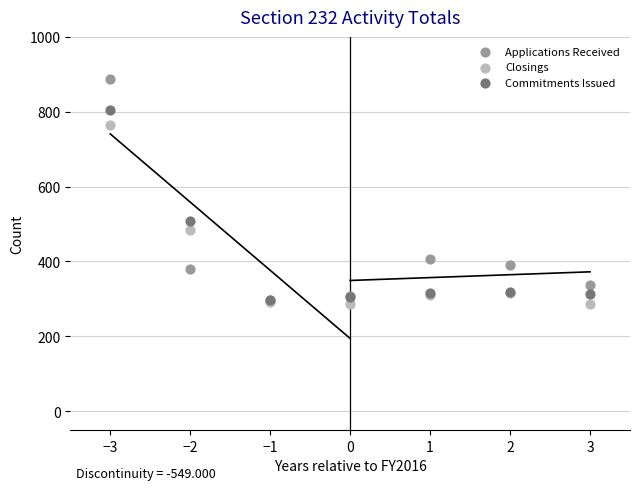

In the Closings series, what Y value is closest to 526?

484